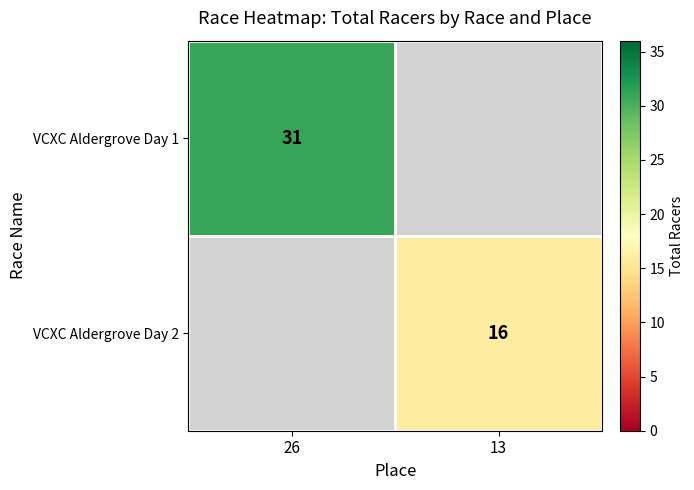

Is it true that VCXC Aldergrove Day 1 equals 31 at 26?

True